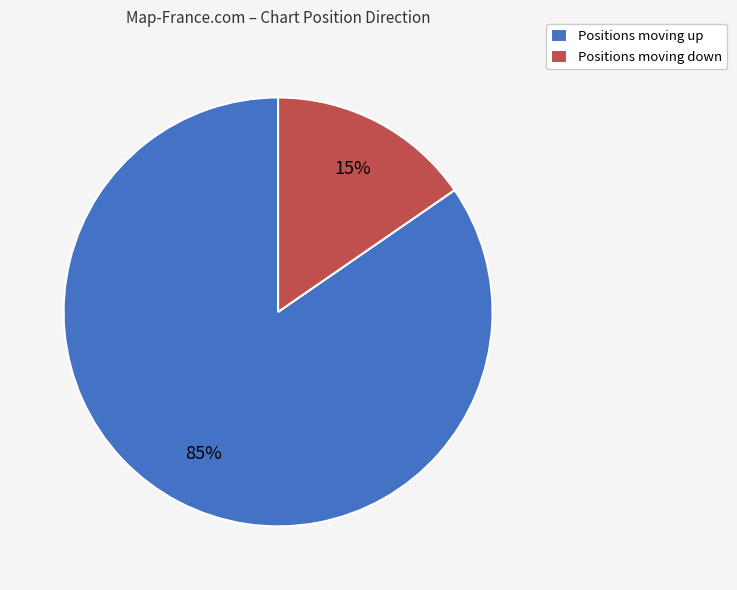

Rank the categories by value from highest to lowest.

Positions moving up, Positions moving down